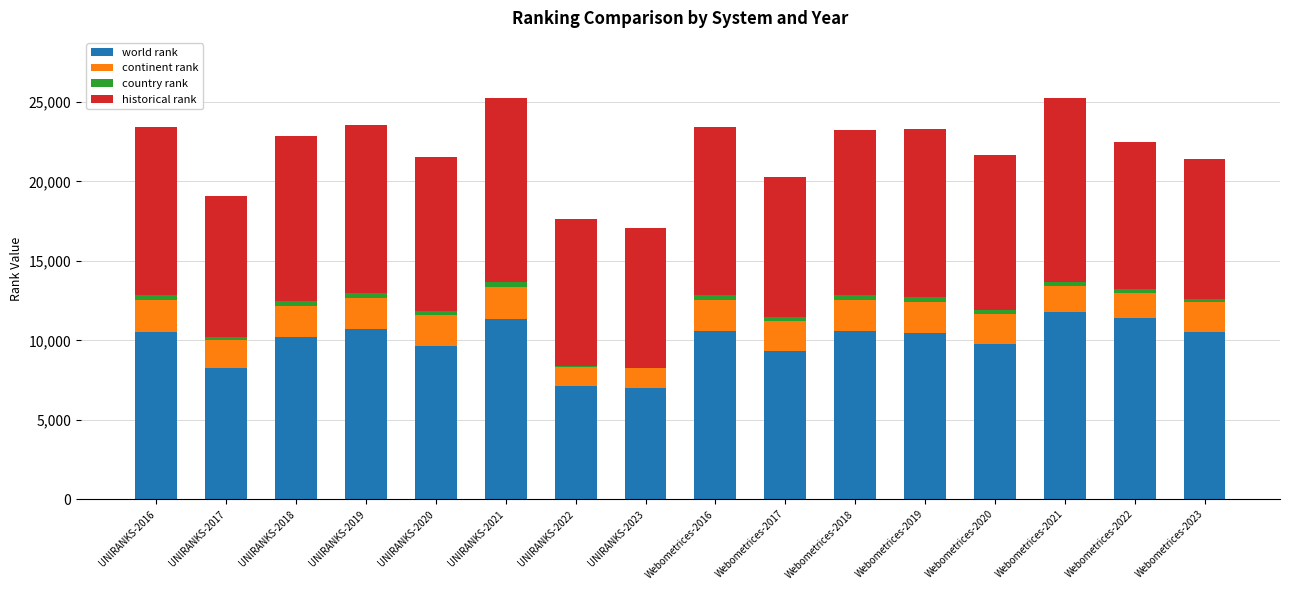

What is the highest value of the world rank series?

11808